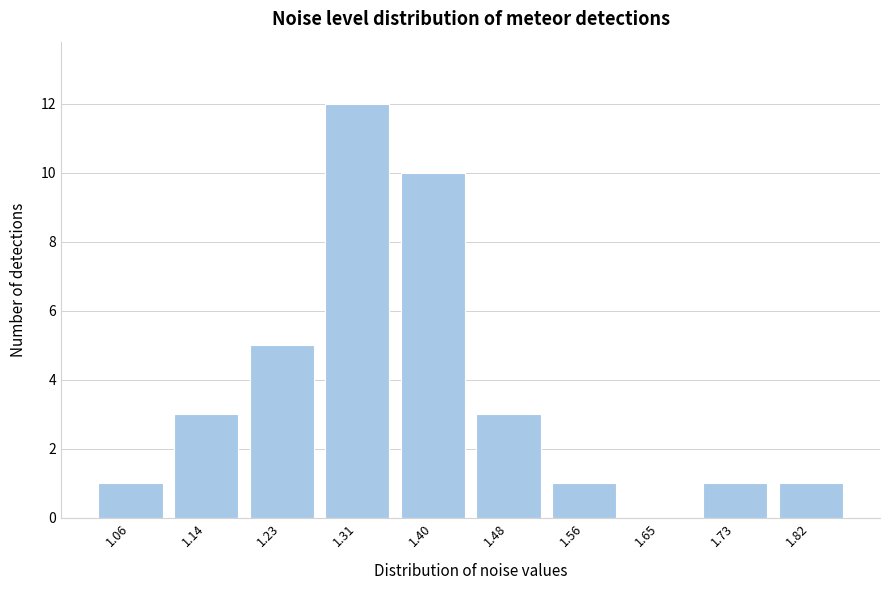

Reading left to right, extract all data points from this chart.

1.06=1	1.14=3	1.23=5	1.31=12	1.40=10	1.48=3	1.56=1	1.65=0	1.73=1	1.82=1